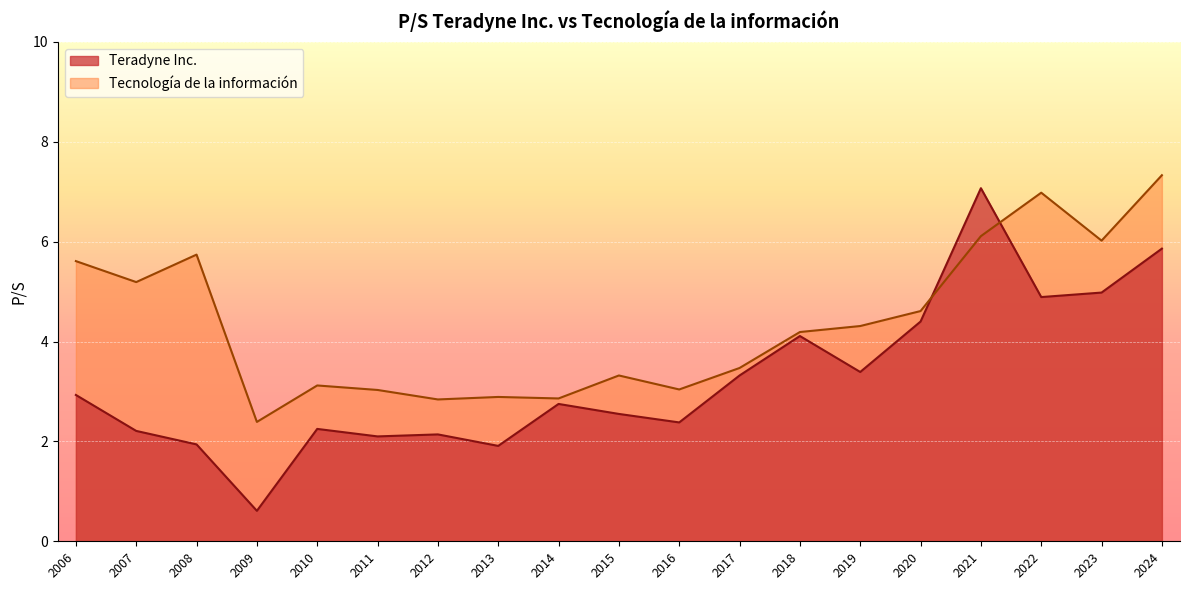

What are all the series names shown in the legend?

Teradyne Inc., Tecnología de la información